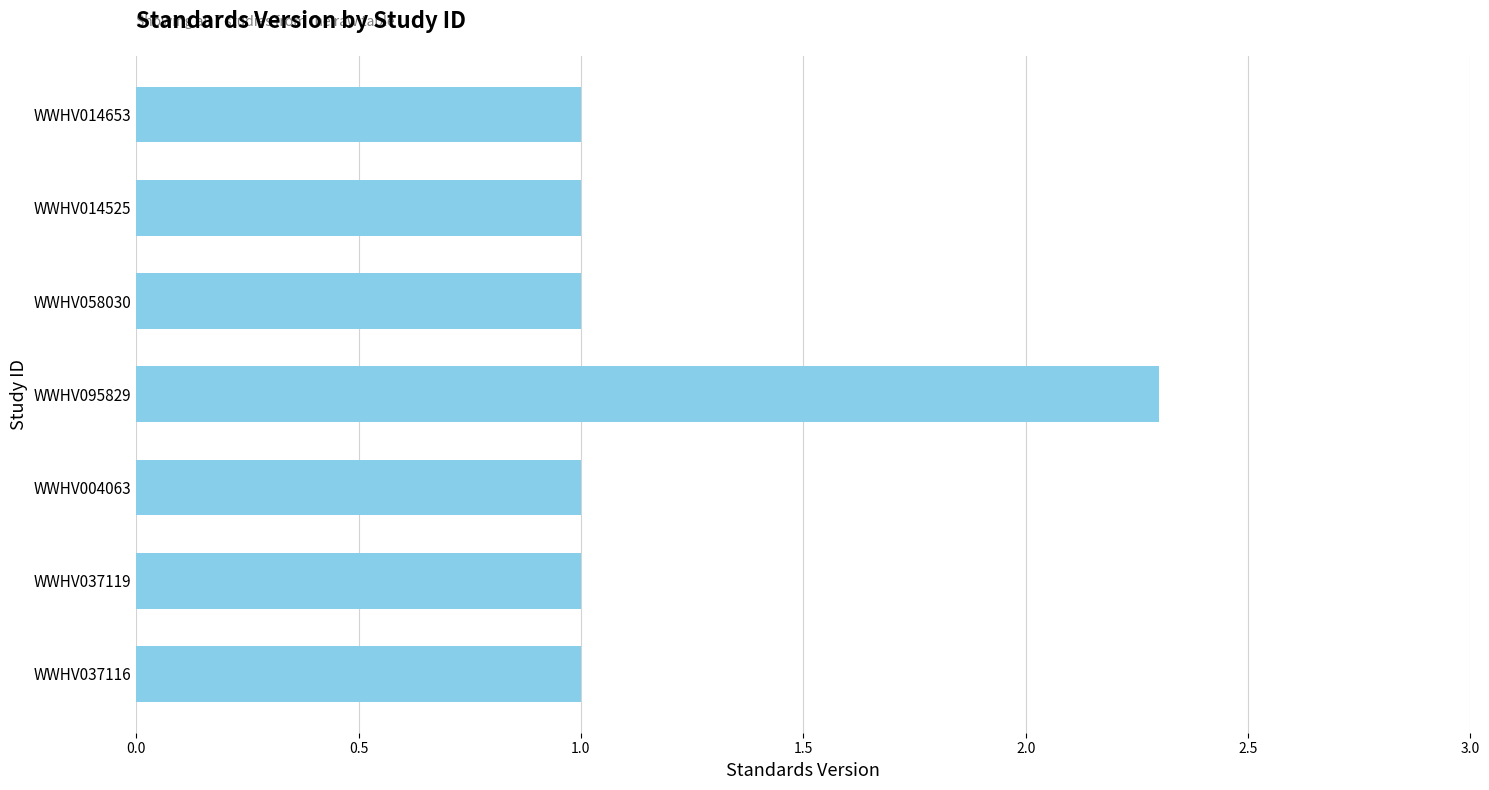

Reading top to bottom, what are all the values shown in this chart?

WWHV014653=1.0	WWHV014525=1.0	WWHV058030=1.0	WWHV095829=2.3	WWHV004063=1.0	WWHV037119=1.0	WWHV037116=1.0